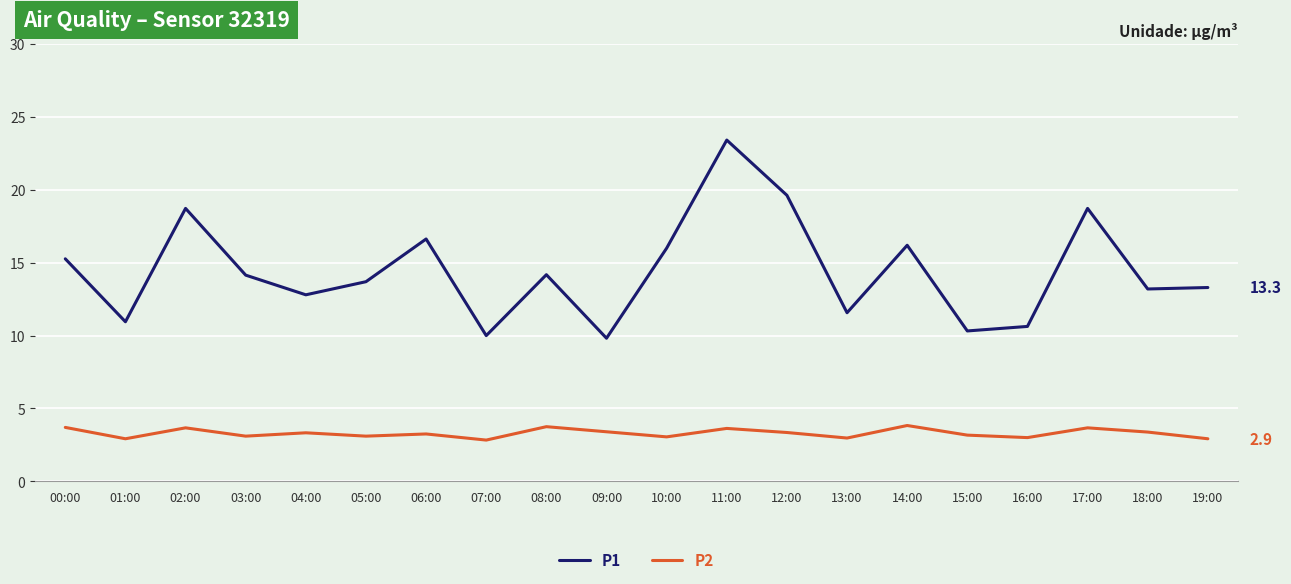

Where is the first local minimum for P1?

01:00